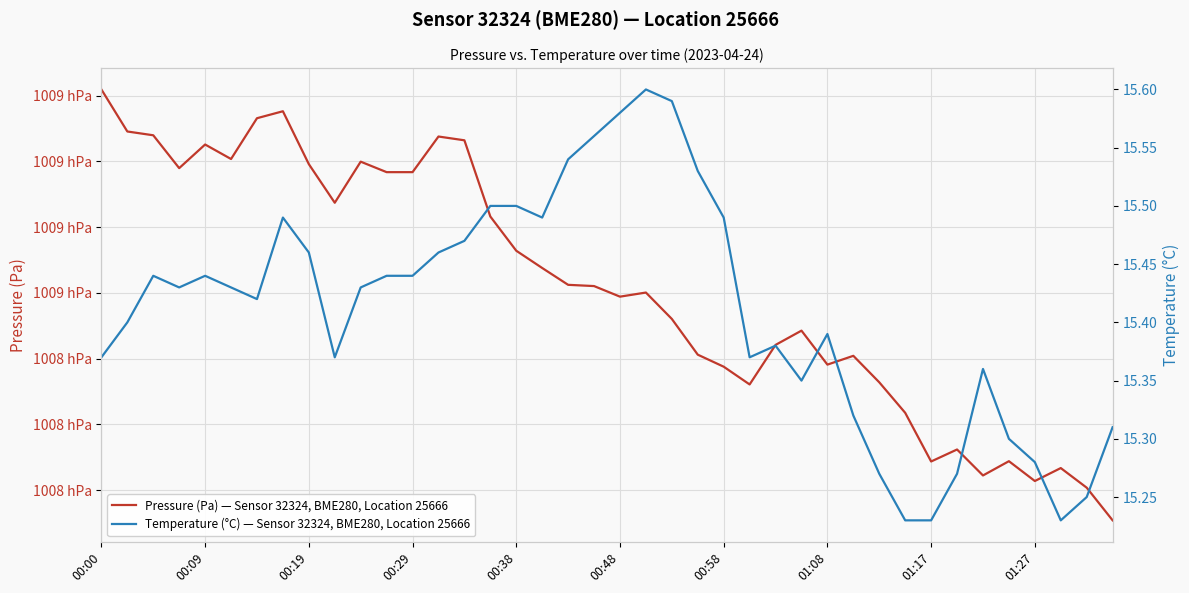

Reading right to left, list all the values displayed in this chart.

Pressure (Pa) — Sensor 32324, BME280, Location 25666: 100790.8	100800.7	100806.7	100802.8	100808.8	100804.4	100812.3	100808.7	100823.5	100832.8	100840.8	100838.2	100848.5	100844.2	100832.1	100837.5	100841.2	100852.1	100860.1	100858.8	100862.1	100862.4	100867.6	100872.8	100883.2	100906.4	100907.6	100896.7	100896.7	100899.9	100887.4	100899.2	100915.2	100913.1	100900.7	100905.1	100897.9	100907.9	100909.1	100921.9
Temperature (°C) — Sensor 32324, BME280, Location 25666: 15.3	15.2	15.2	15.3	15.3	15.4	15.3	15.2	15.2	15.3	15.3	15.4	15.3	15.4	15.4	15.5	15.5	15.6	15.6	15.6	15.6	15.5	15.5	15.5	15.5	15.5	15.5	15.4	15.4	15.4	15.4	15.5	15.5	15.4	15.4	15.4	15.4	15.4	15.4	15.4